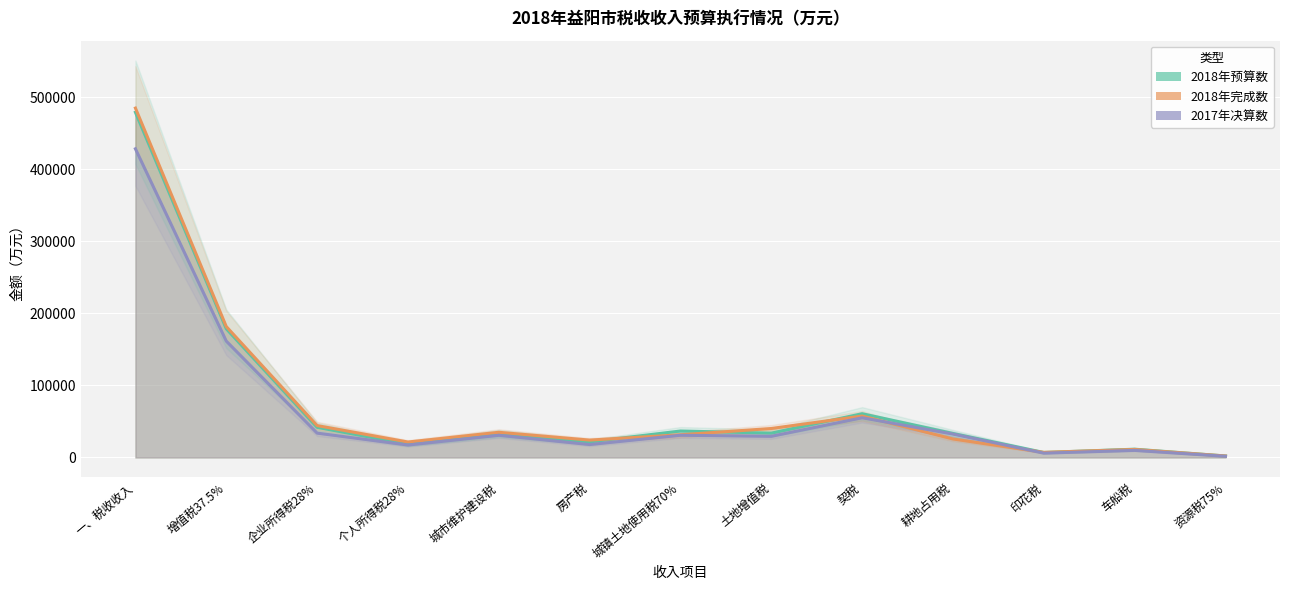

True or false: 2017年决算数 has a value of 9848 at 车船税.

True